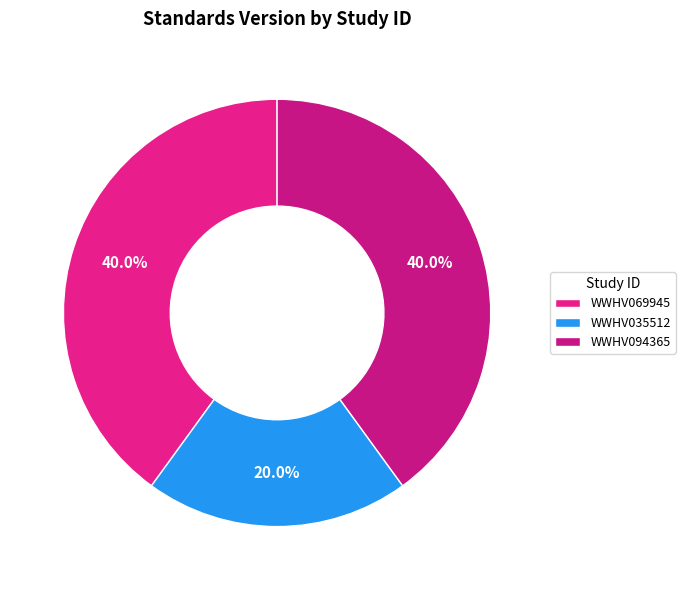

How much of the chart is everything except WWHV035512?

80.0%